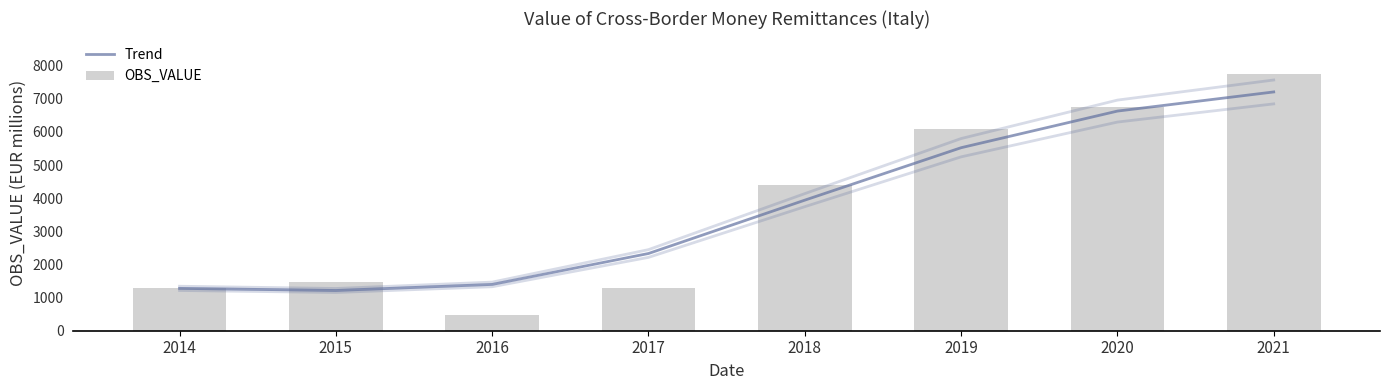

Reading left to right, list all the values displayed in this chart.

Trend: 1278.5	1214.4	1397.3	2330.4	3940.7	5523.1	6628.5	7206.4
OBS_VALUE: 1303.9	1466.2	469.3	1301.1	4393.0	6079.0	6766.9	7739.7